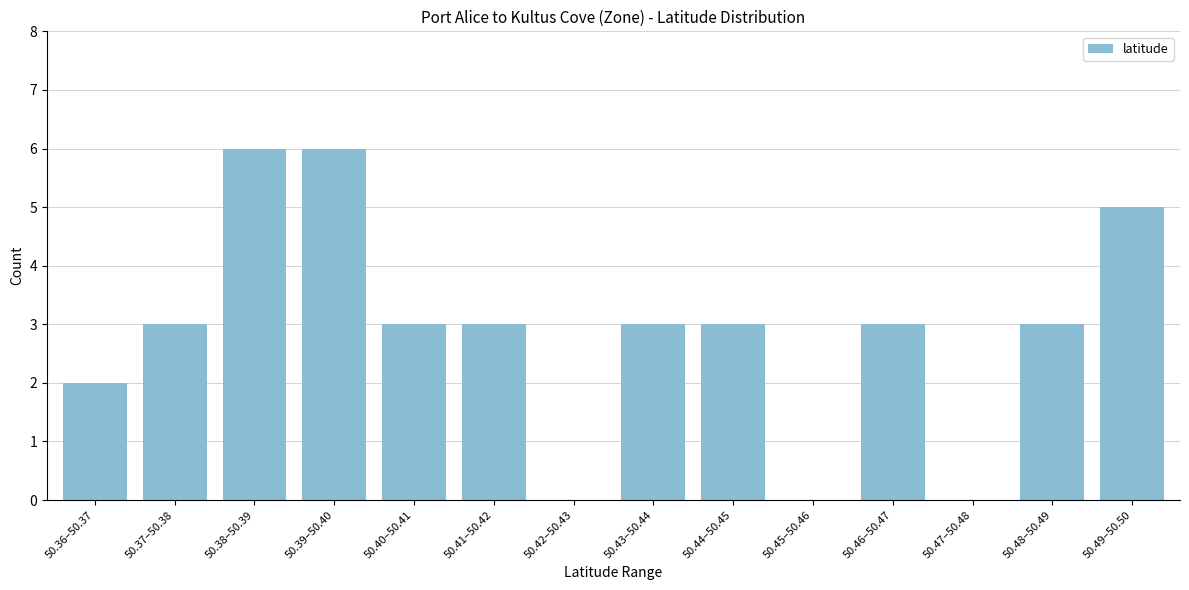

Reading left to right, list all the values displayed in this chart.

50.36–50.37=2	50.37–50.38=3	50.38–50.39=6	50.39–50.40=6	50.40–50.41=3	50.41–50.42=3	50.42–50.43=0	50.43–50.44=3	50.44–50.45=3	50.45–50.46=0	50.46–50.47=3	50.47–50.48=0	50.48–50.49=3	50.49–50.50=5